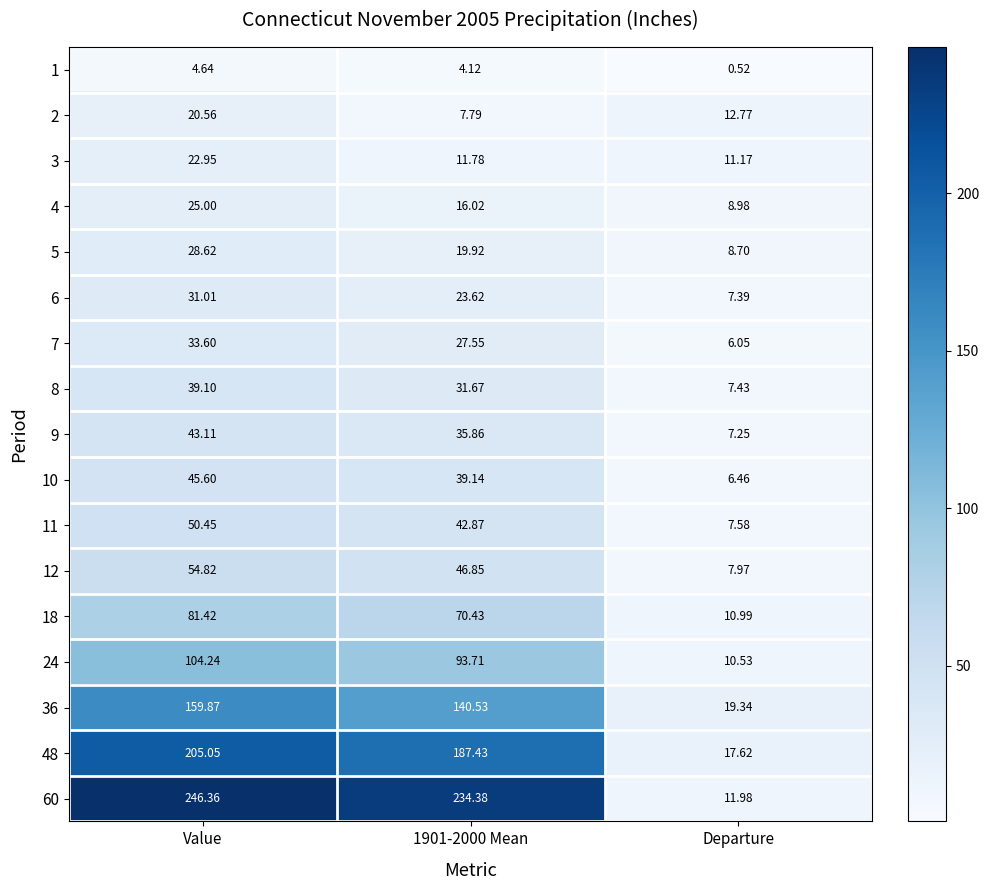

Which series has the largest total across all categories?

60